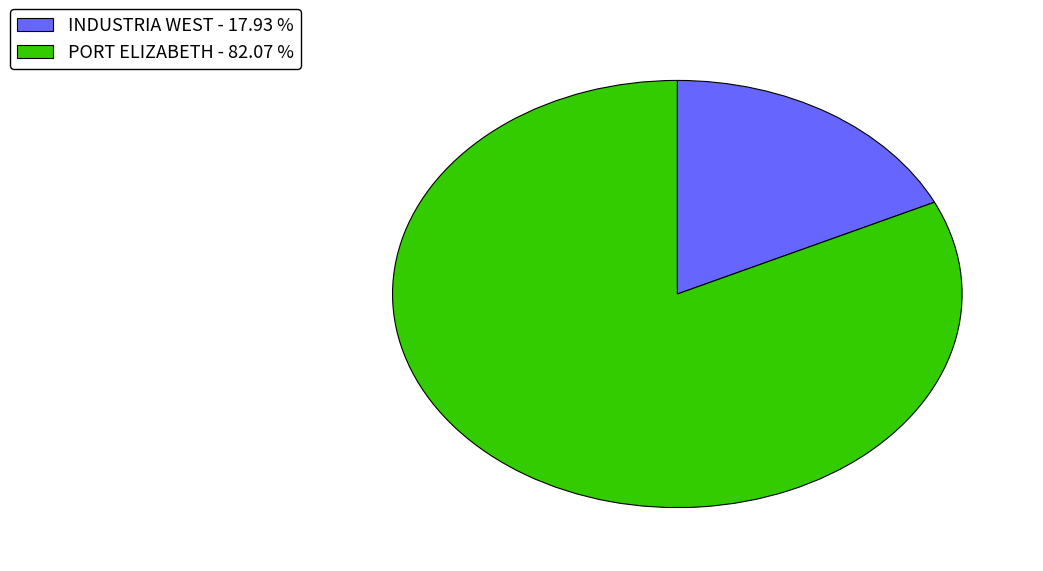

Combined, do PORT ELIZABETH and INDUSTRIA WEST account for over 50%?

Yes